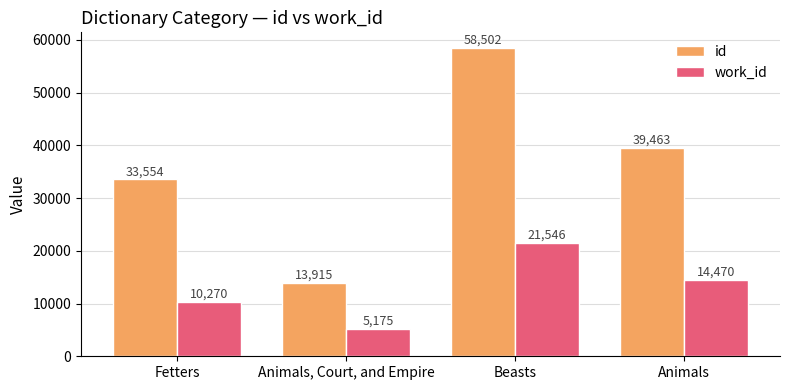

Reading left to right, extract all data points from this chart.

id: 33554	13915	58502	39463
work_id: 10270	5175	21546	14470